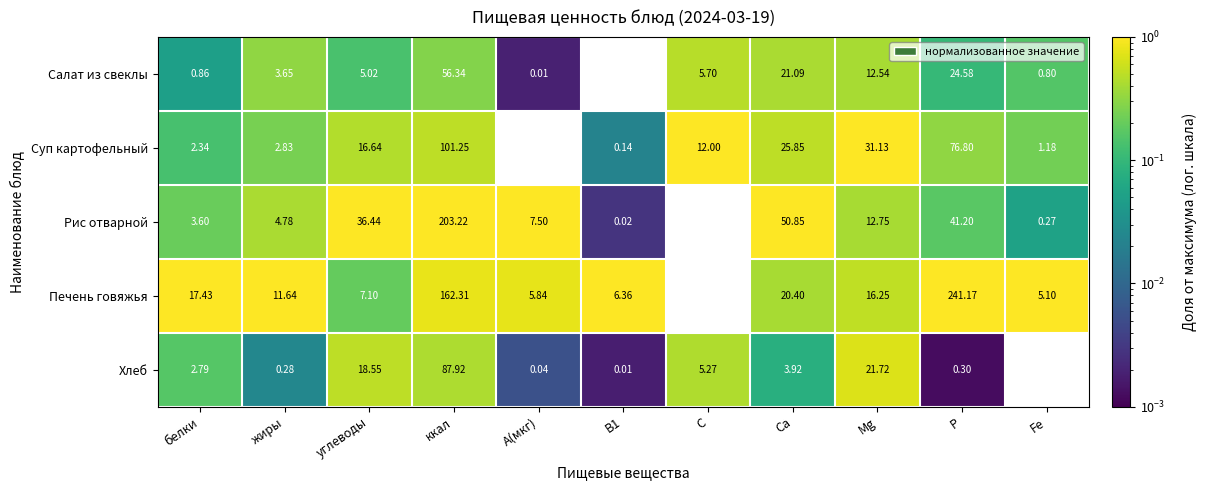

Rank the series at ккал from highest to lowest value.

Рис отварной, Печень говяжья, Суп картофельный, Хлеб, Салат из свеклы